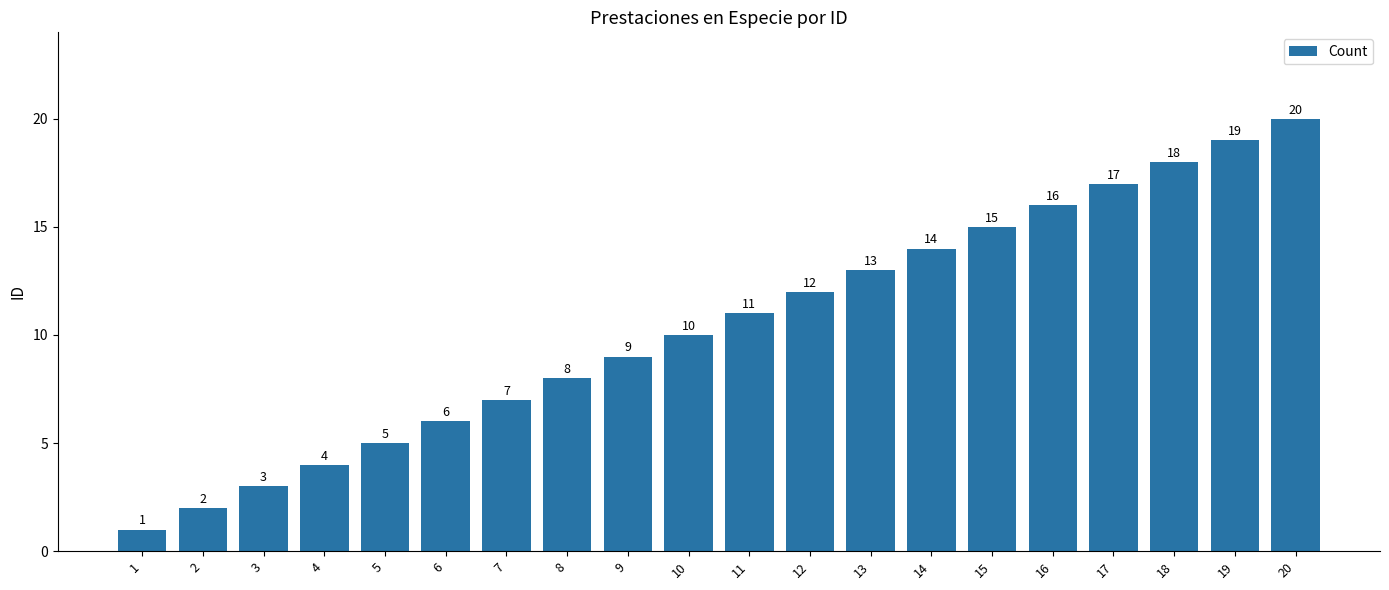

Between 6 and 12, which is larger?

12